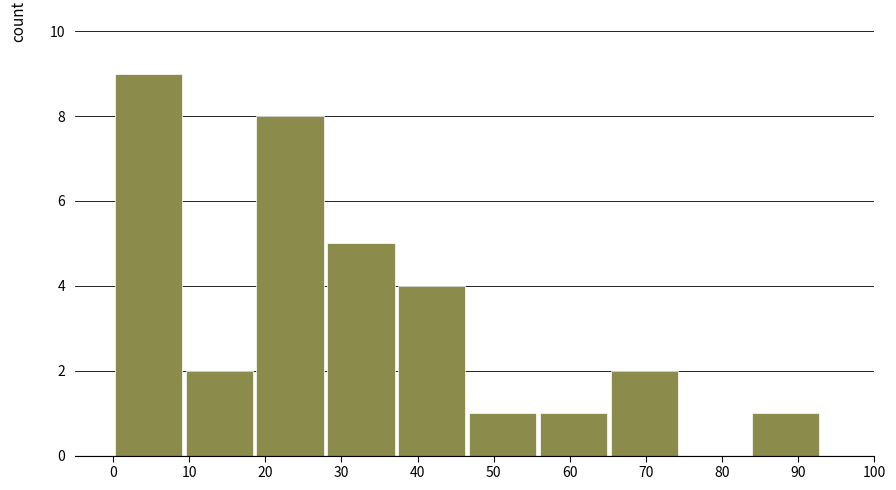

Which range on the x-axis has the tallest bar?

0.0 to 9.3